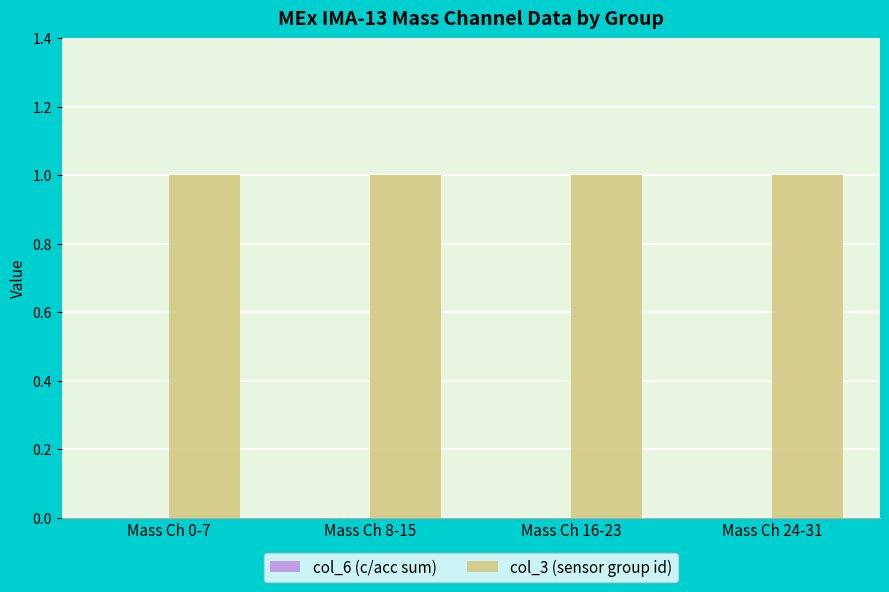

Is it true that col_3 (sensor group id) equals 1 at Mass Ch 16-23?

True